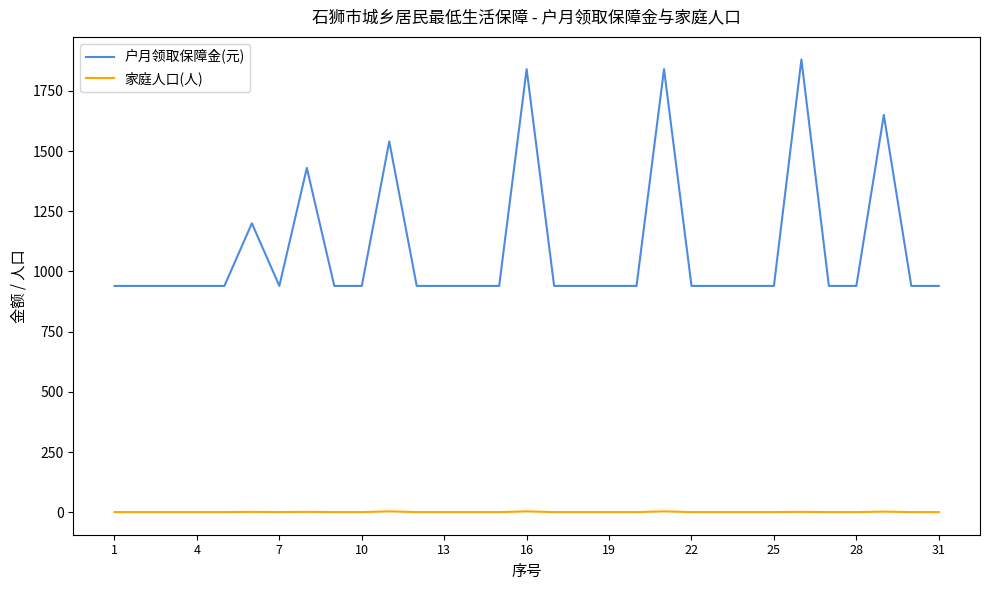

List the series in order of their overall mean, lowest first.

家庭人口(人), 户月领取保障金(元)